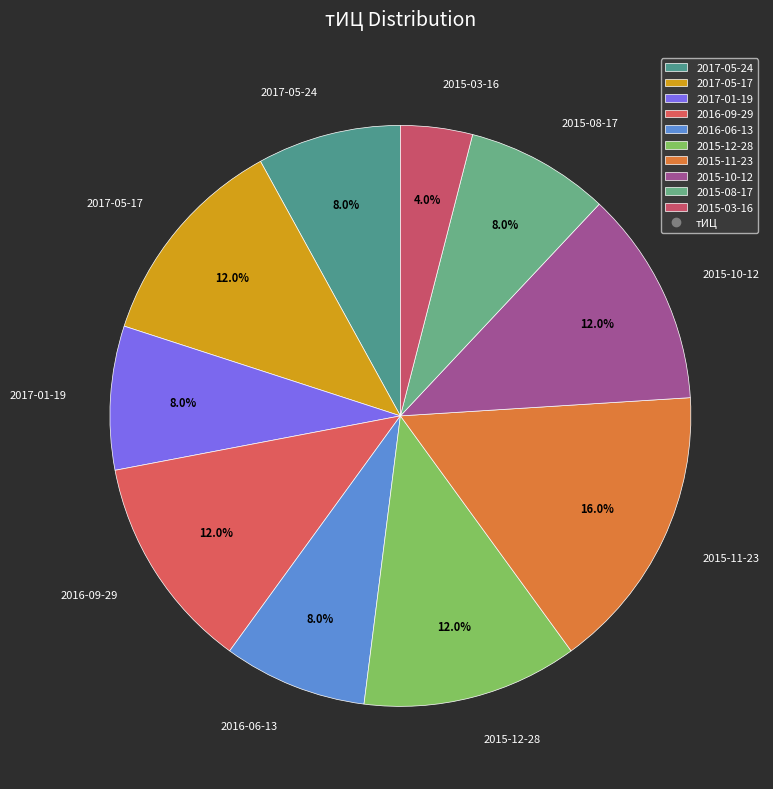

To the nearest percent, what is the combined percentage of 2015-11-23 and 2015-12-28?

28%